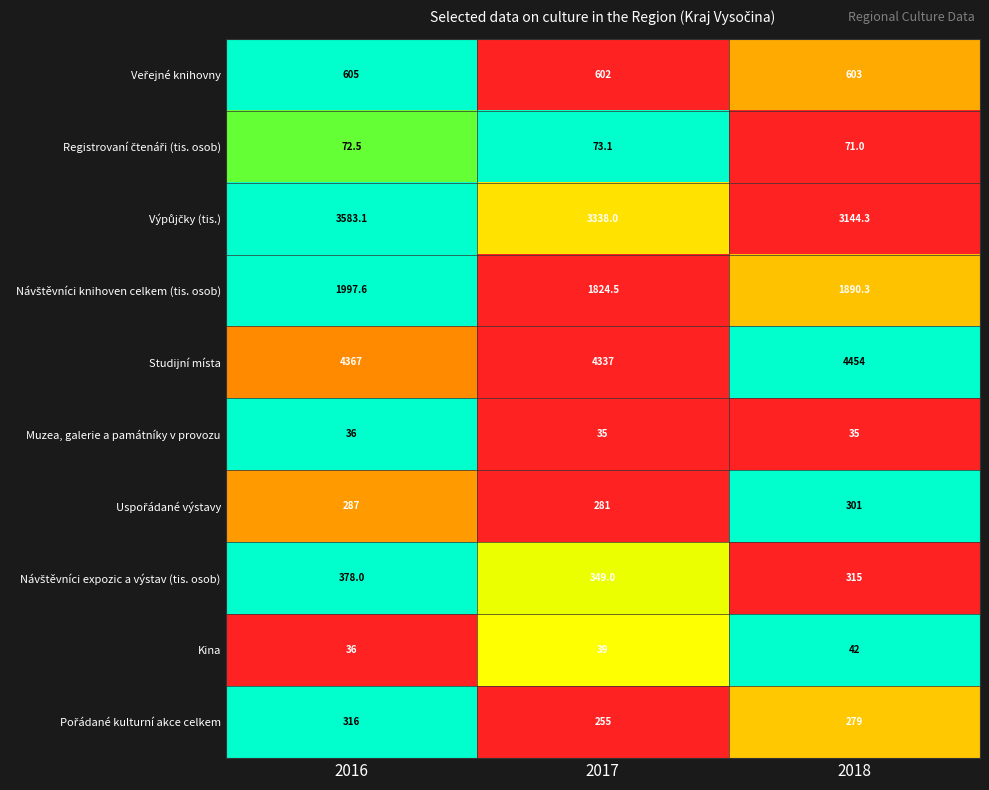

Which series has the largest total across all categories?

Studijní místa